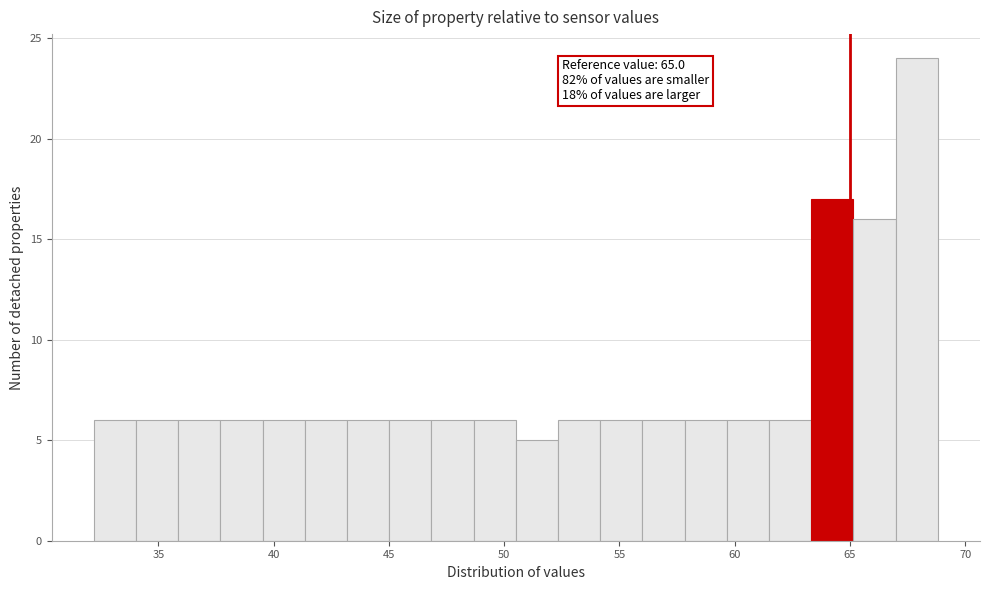

Around what value on the x-axis is the tallest bar? Give the approximate position of its centre, as read against the axis.

68.0